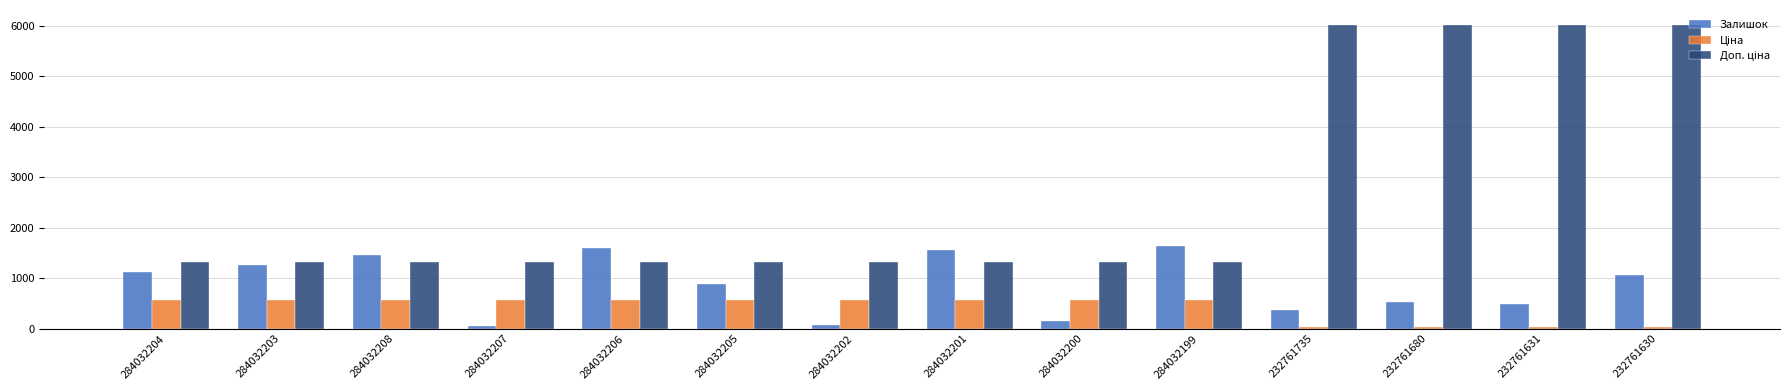

How many bars are there in total?

42